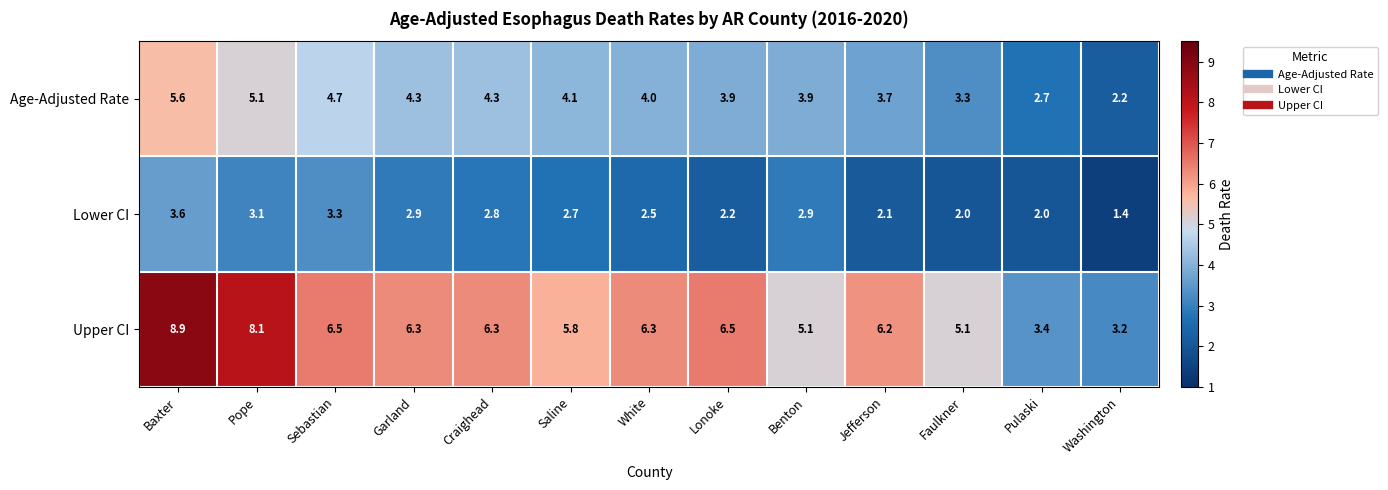

Rank the series at Baxter from highest to lowest value.

Upper CI, Age-Adjusted Rate, Lower CI